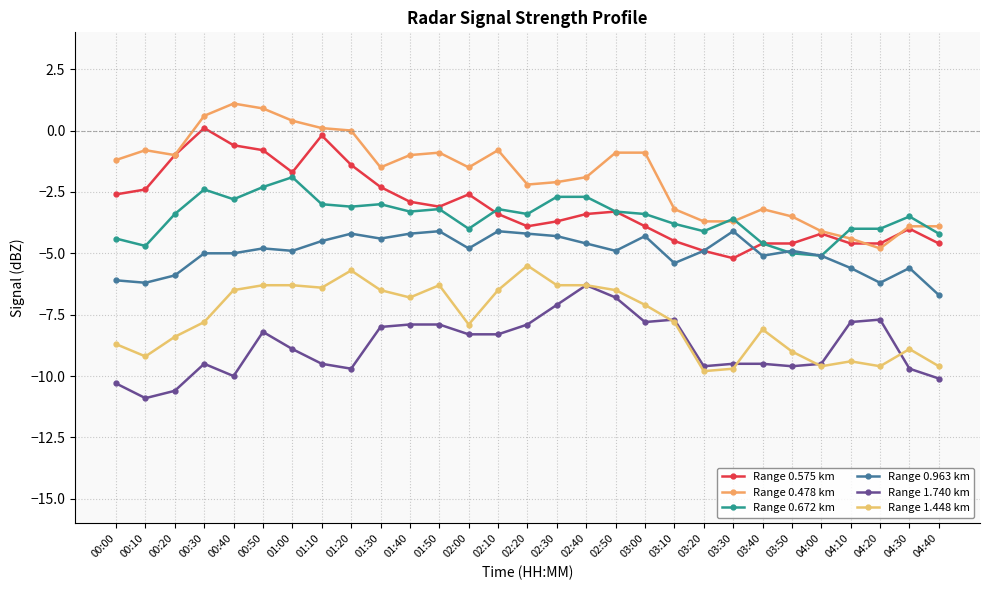

Which series has the widest spread of values?

Range 0.478 km